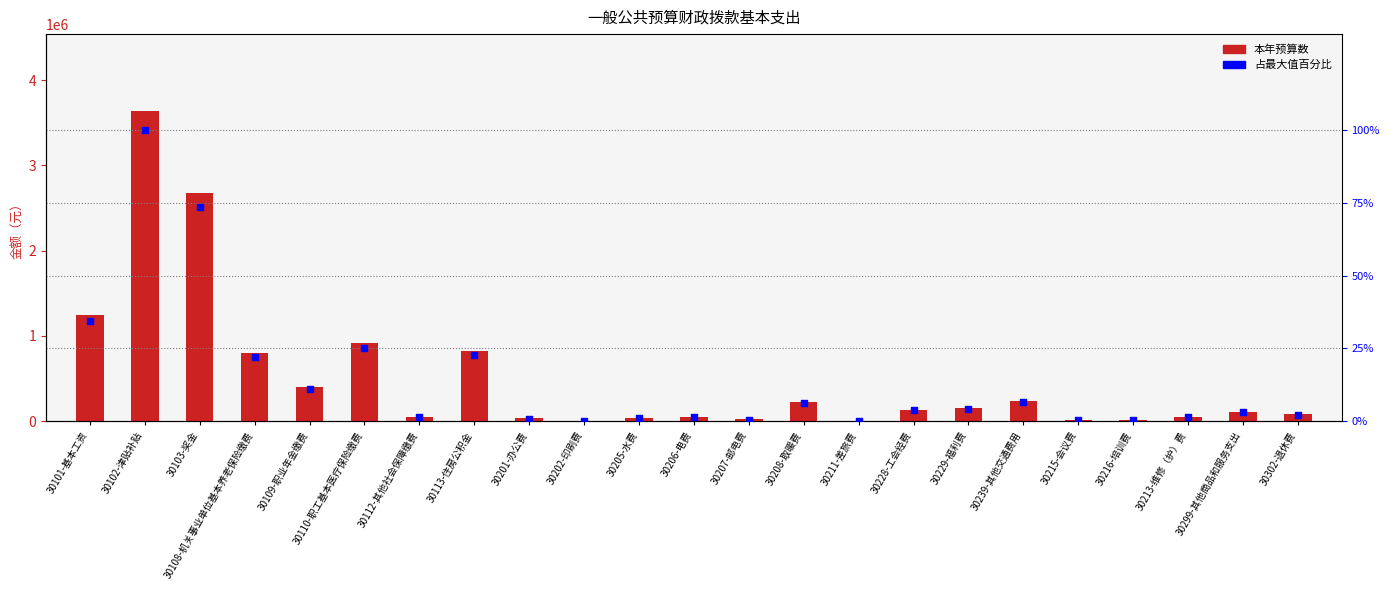

Which series has the largest Y range (max minus min)?

本年预算数